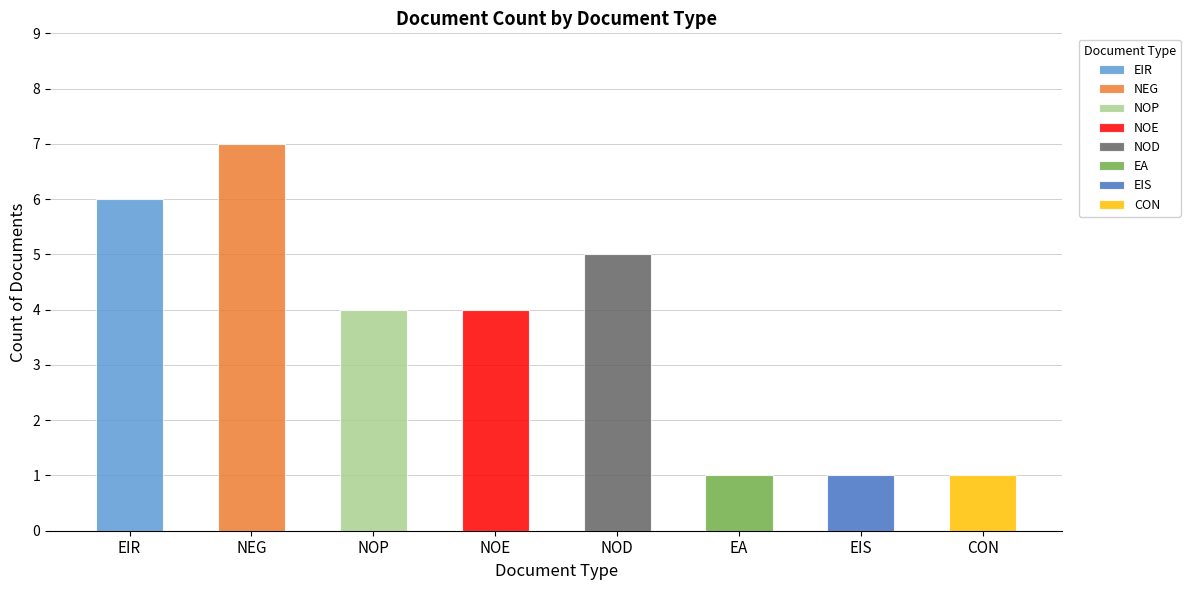

Where does the data first go above 4?

EIR